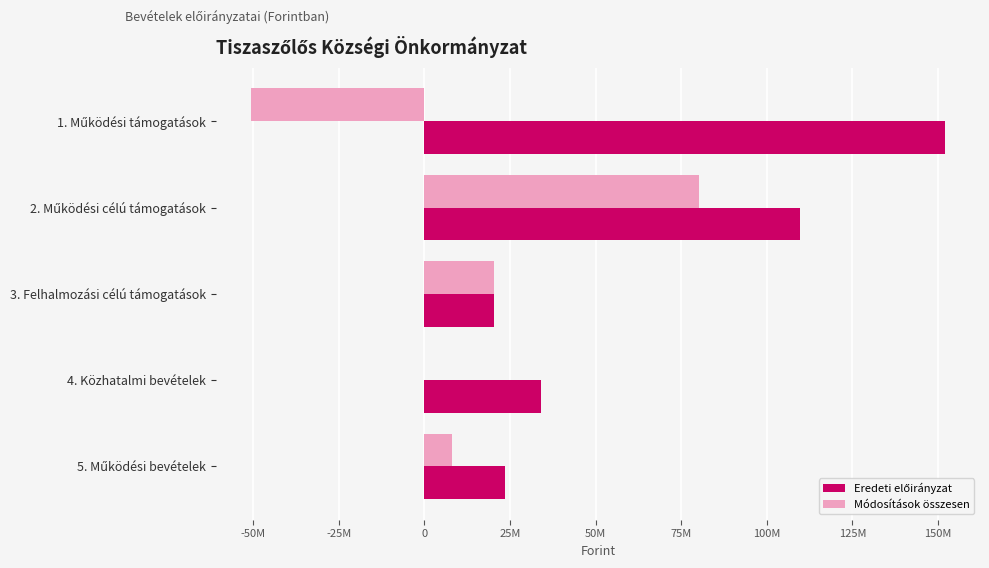

What position from the left is 5. Működési bevételek?

5